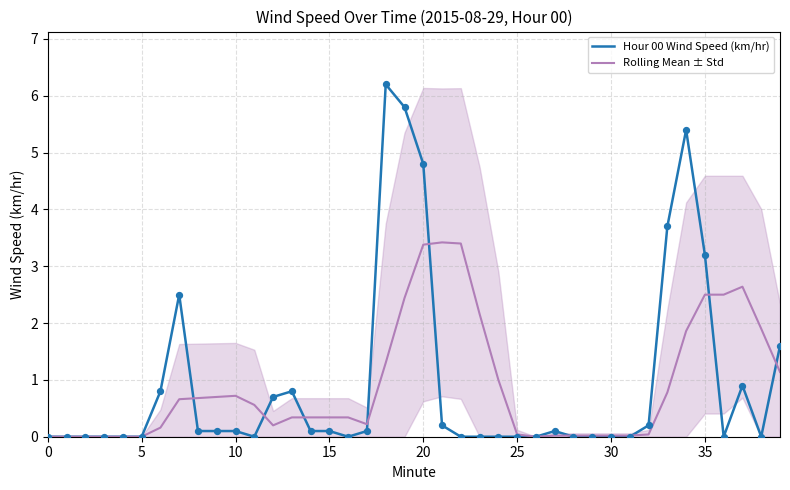

Is the value of Hour 00 Wind Speed (km/hr) at 25 greater than the value of Rolling Mean ± Std at 18?

No